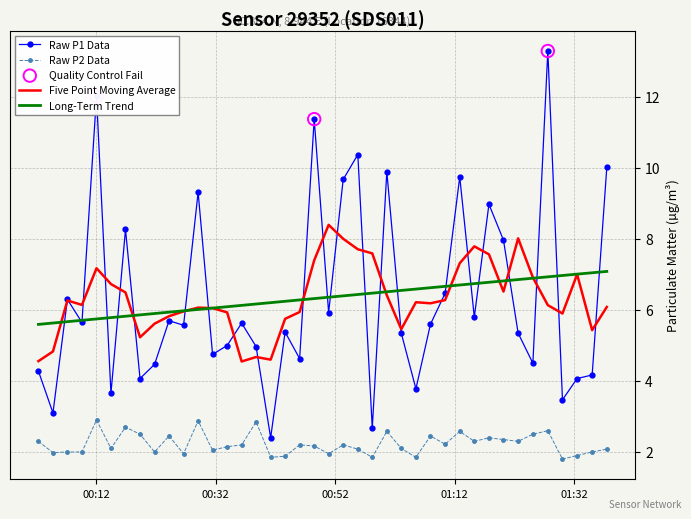

List the series in order of their peak value, highest first.

Raw P1 Data, Five Point Moving Average, Long-Term Trend, Raw P2 Data